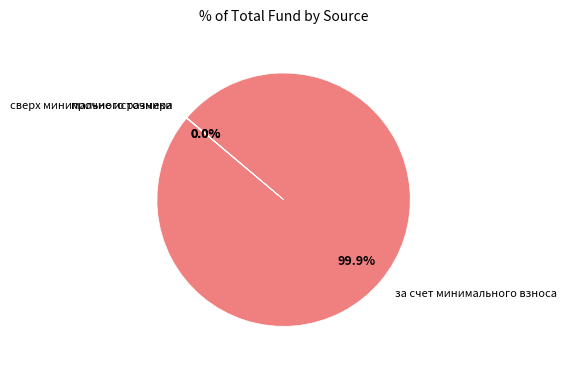

Is there any slice that represents more than half of the pie?

Yes